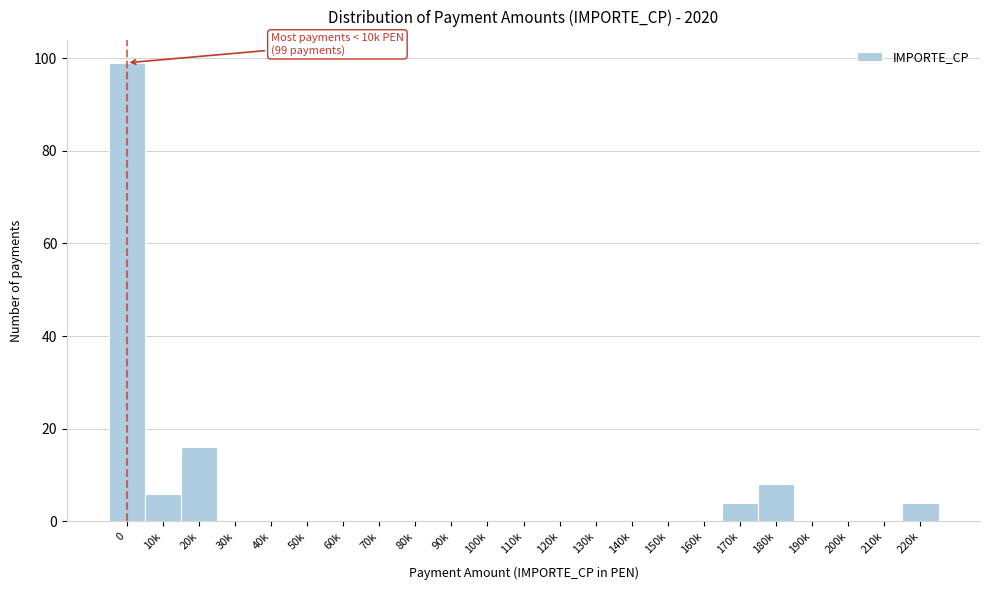

Reading left to right, extract all data points from this chart.

0=99	10k=6	20k=16	30k=0	40k=0	50k=0	60k=0	70k=0	80k=0	90k=0	100k=0	110k=0	120k=0	130k=0	140k=0	150k=0	160k=0	170k=4	180k=8	190k=0	200k=0	210k=0	220k=4